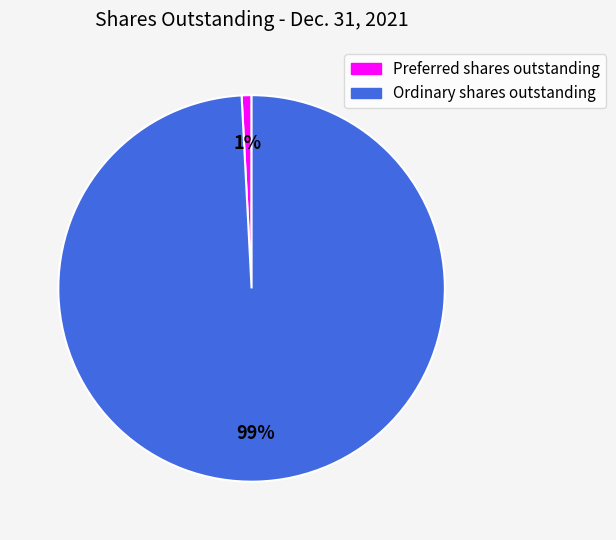

To the nearest percent, what percentage of the pie is Ordinary shares outstanding?

99%